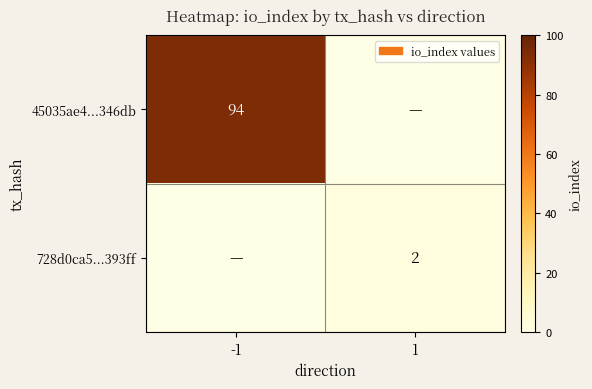

Is the value of 728d0ca5...393ff at 1 greater than the value of 45035ae4...346db at -1?

No